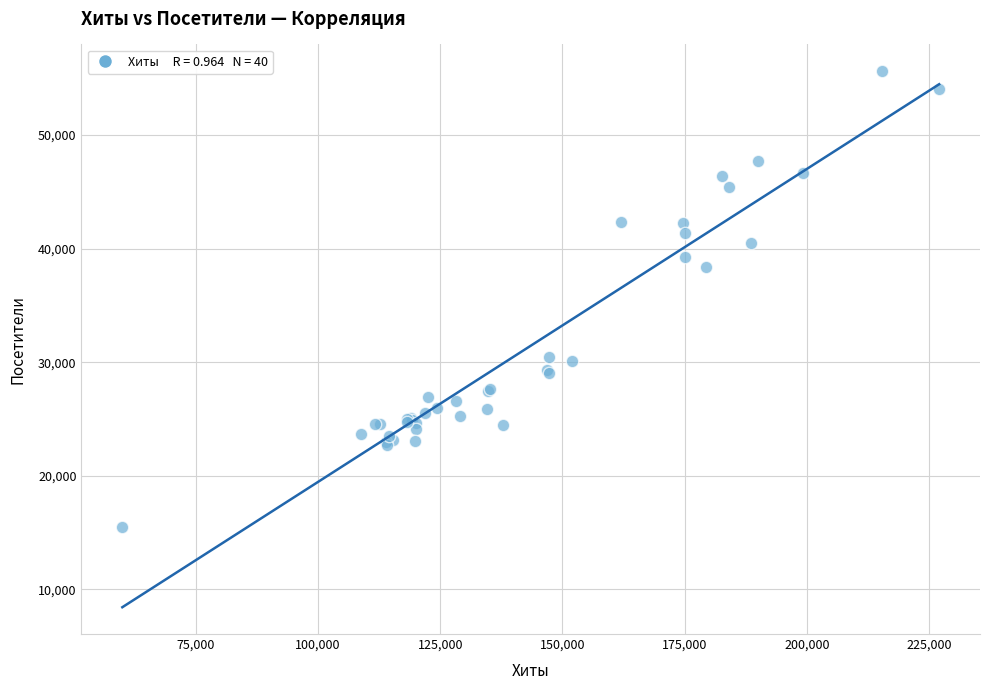

What Y value in the scatter plot is closest to 35534?

38408